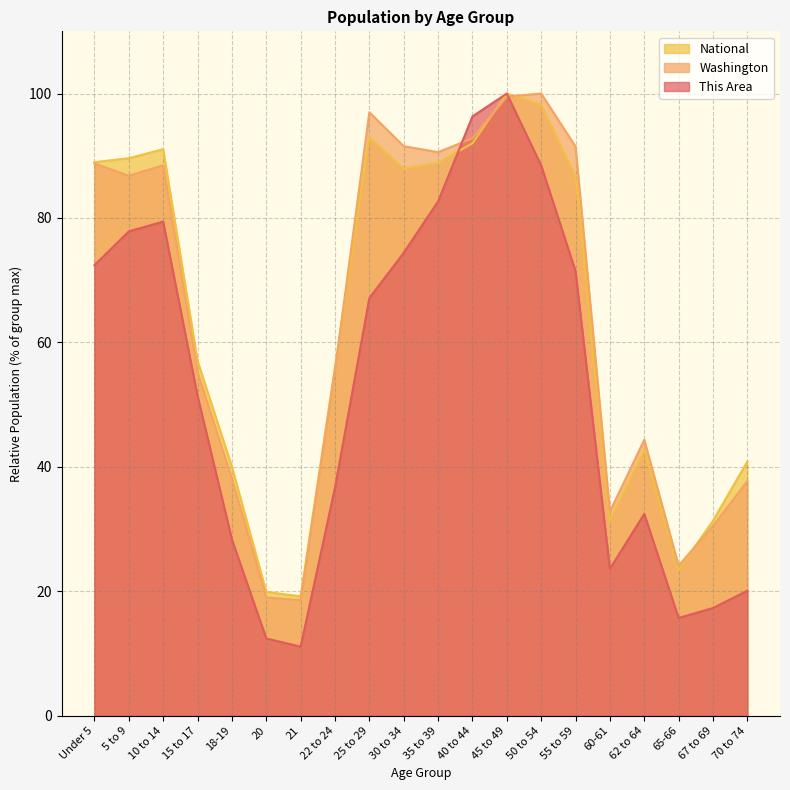

True or false: National has a value of 23.4 at 65-66.

True